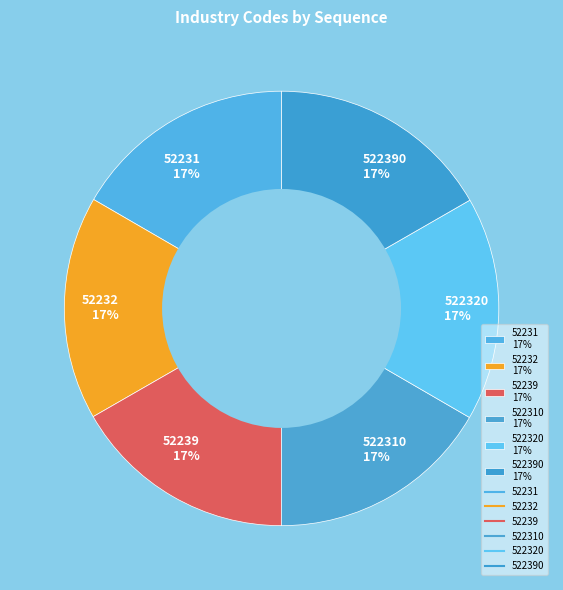

To the nearest percent, what percentage of the pie is 52232 17%?

17%